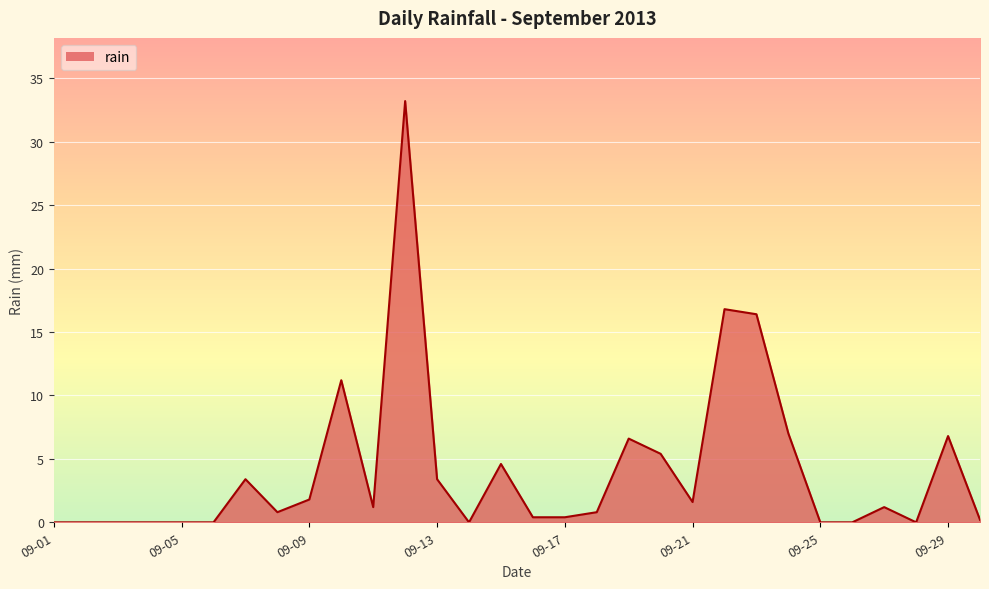

What is the difference between the maximum and minimum values?

33.2